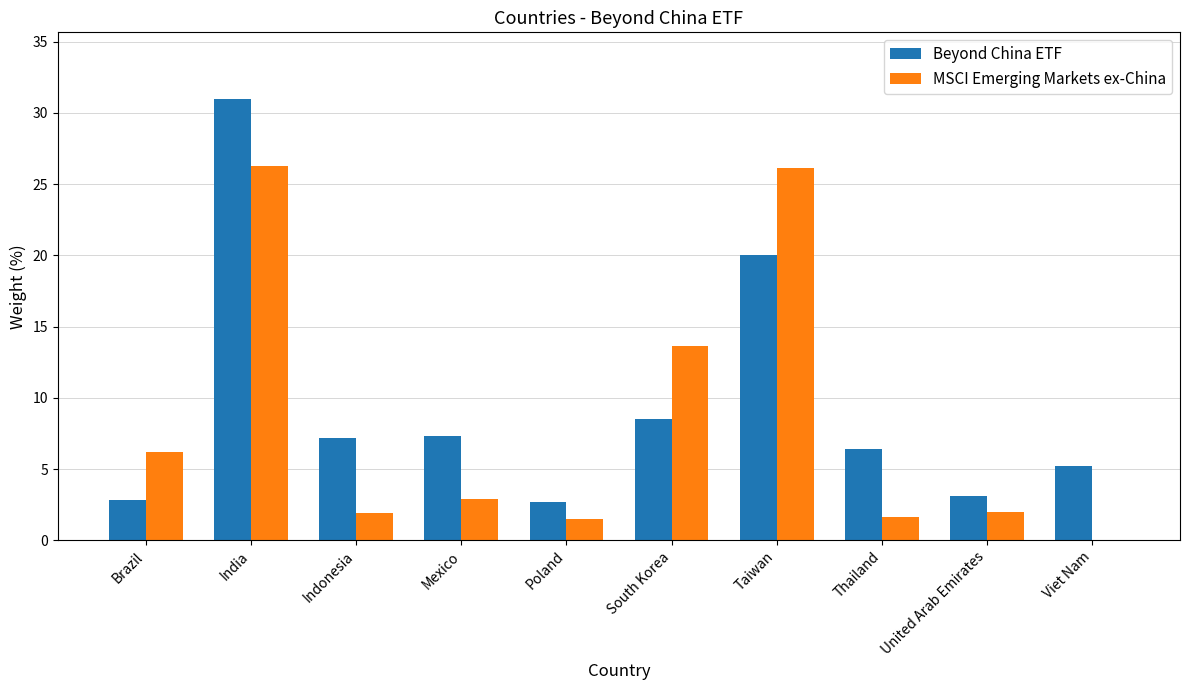

Does the chart contain stacked bars?

No